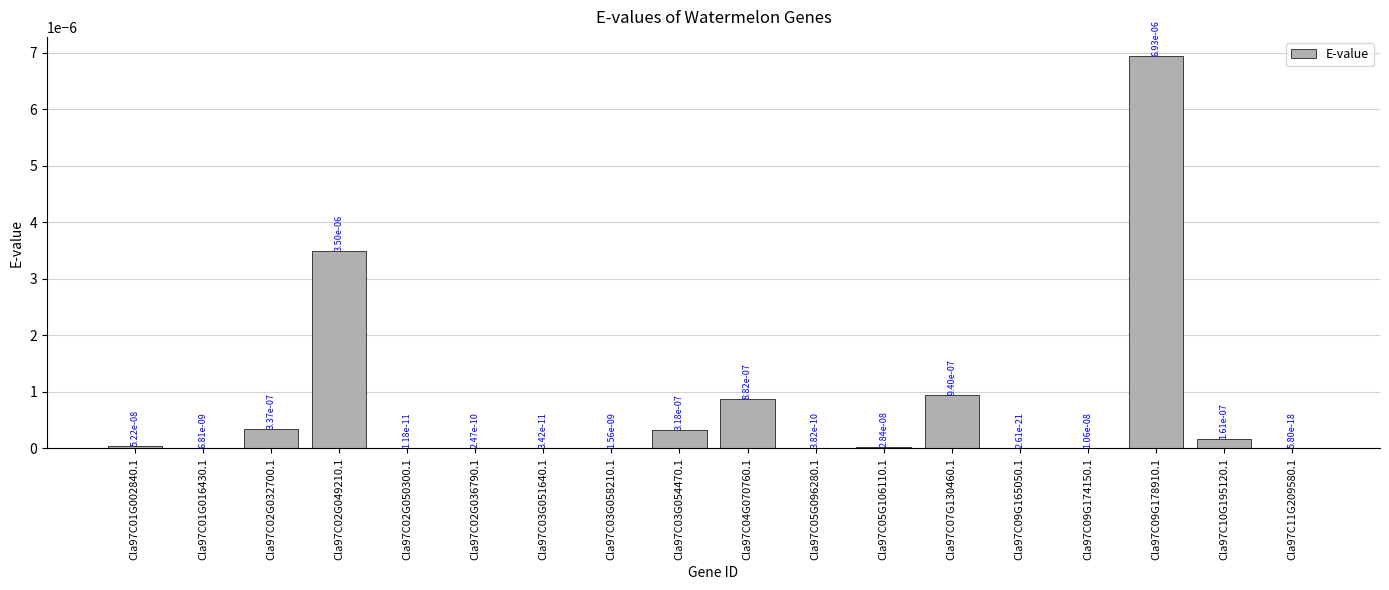

The chart shows a value of 0.0 at Cla97C10G195120.1. True or false?

True